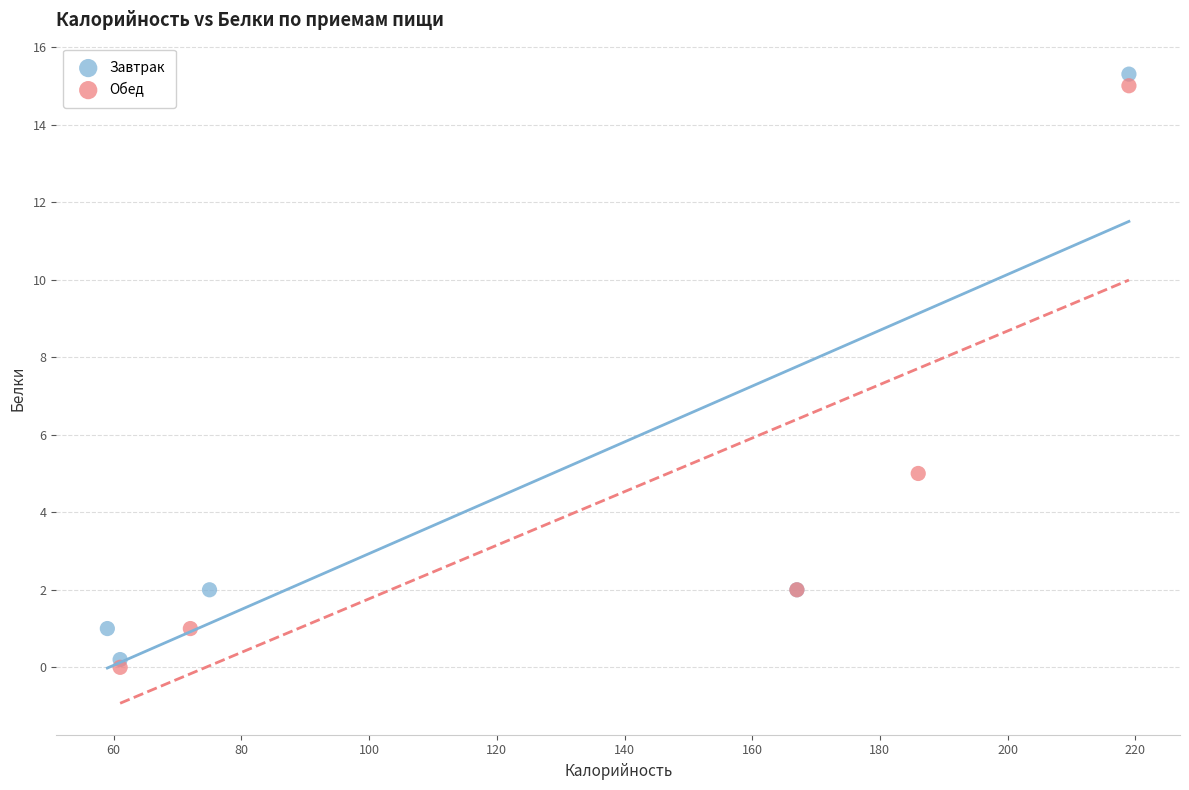

What are all the series names shown in the legend?

Завтрак, Обед